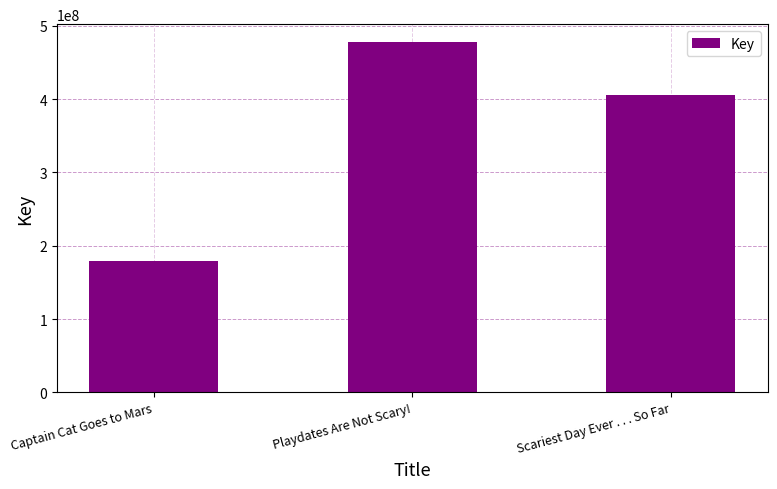

What is the label of the 1st bar from the left?

Captain Cat Goes to Mars